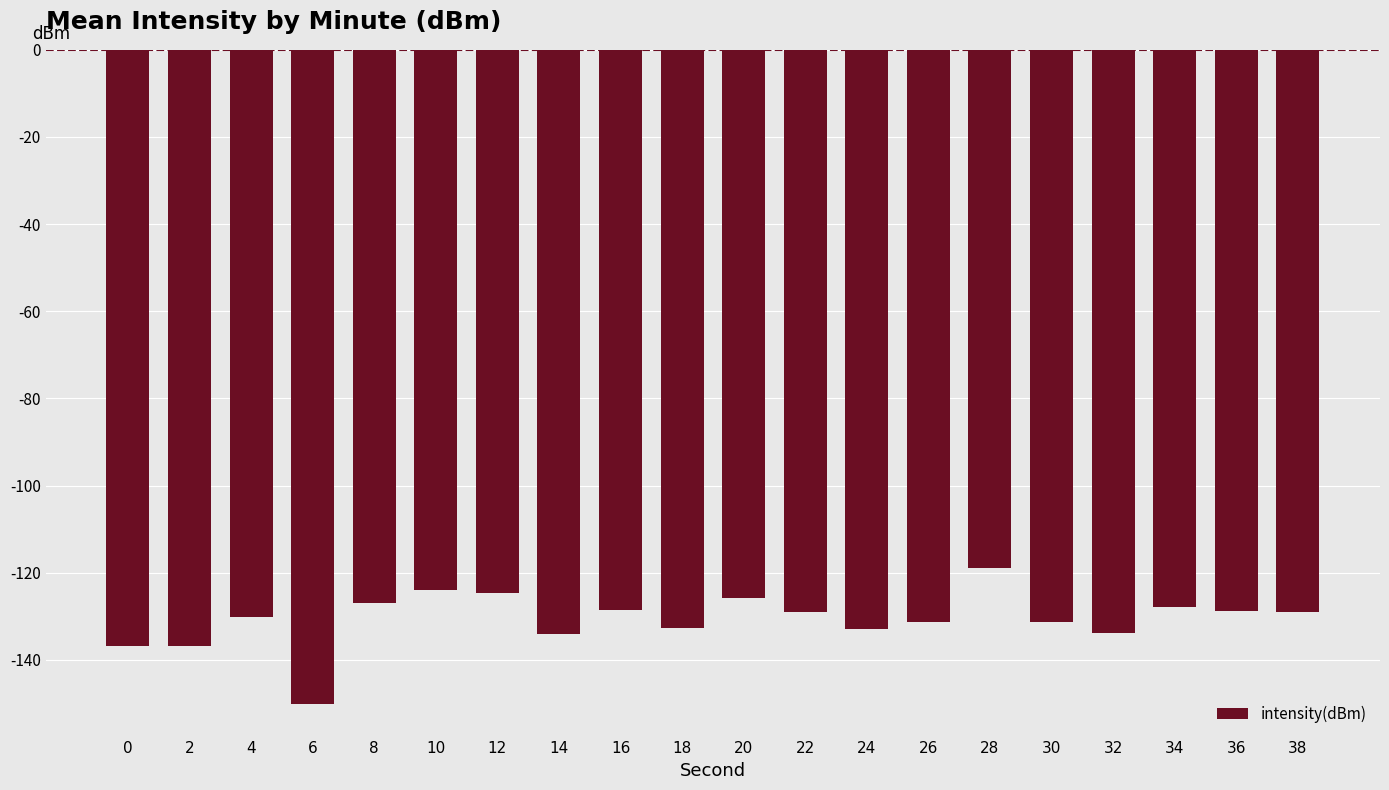

Which has a higher value, 28 or 20?

28